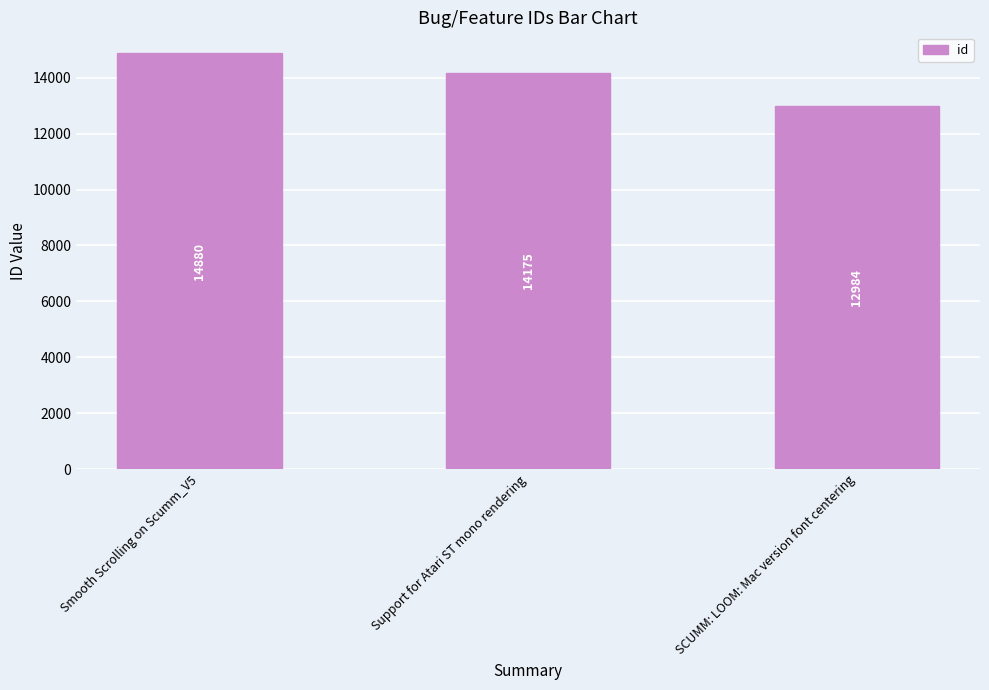

Which has a higher value, Smooth Scrolling on Scumm_V5 or Support for Atari ST mono rendering?

Smooth Scrolling on Scumm_V5